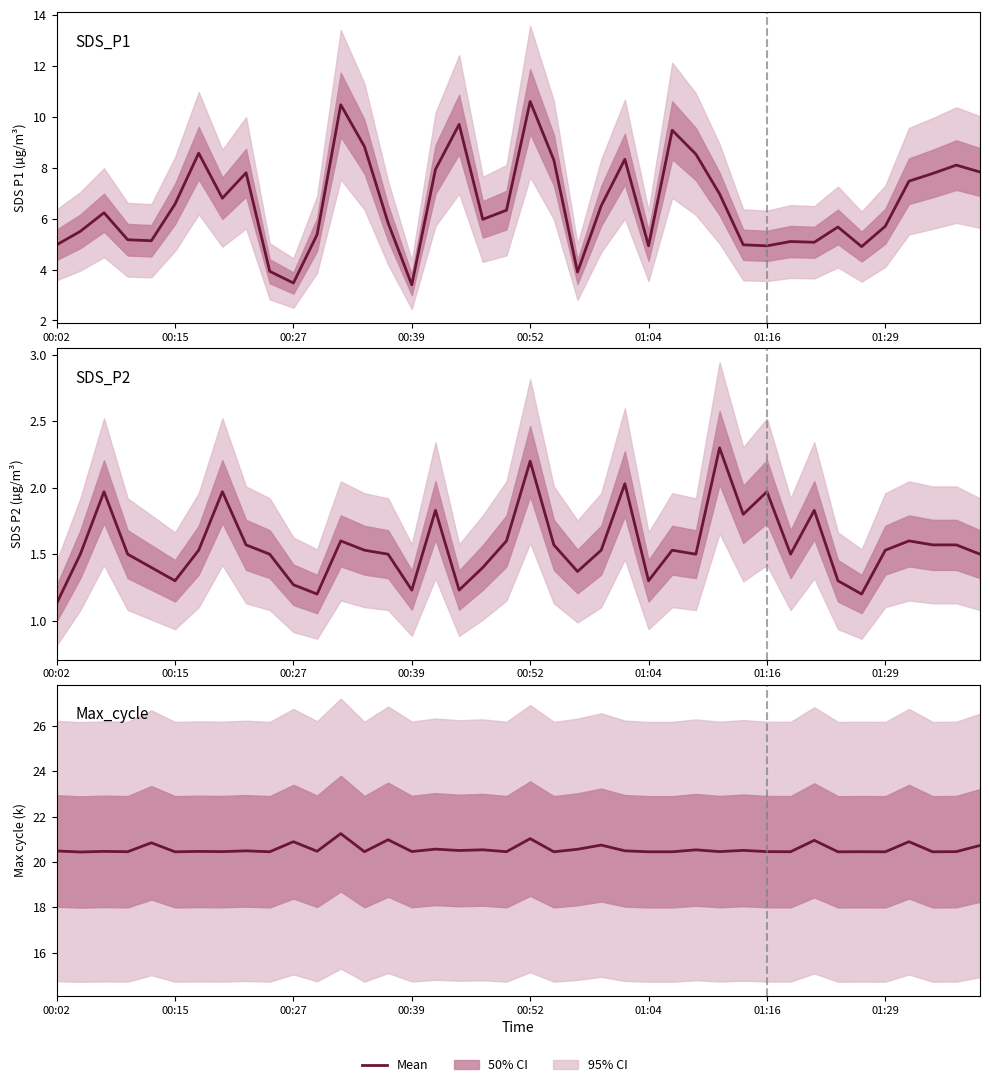

True or false: SDS_P1 and Max_cycle cross at least once.

False